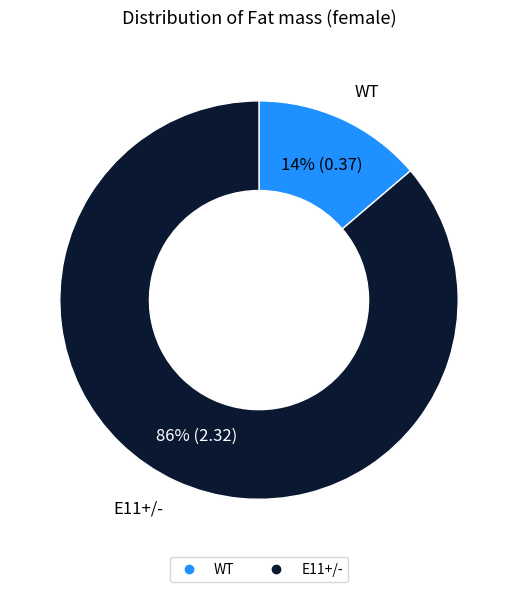

Which category has the smallest portion of the pie?

WT